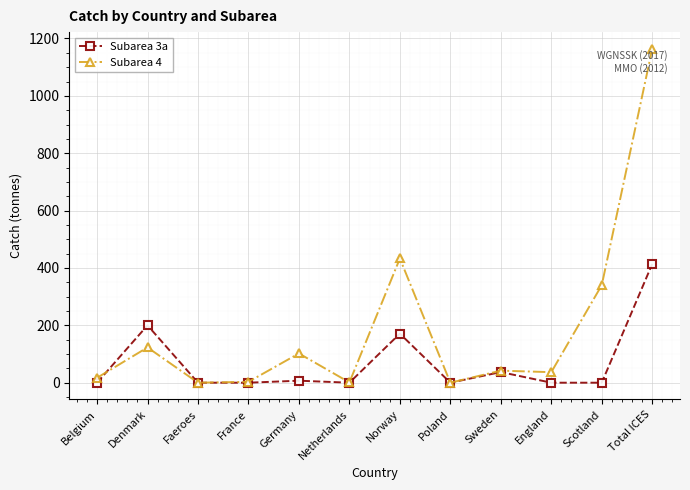

What is the total value across all series at Total ICES?

1578.0